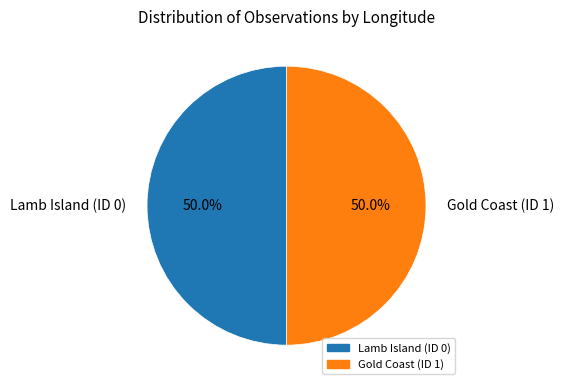

True or false: Gold Coast (ID 1) accounts for 50% of the total.

True